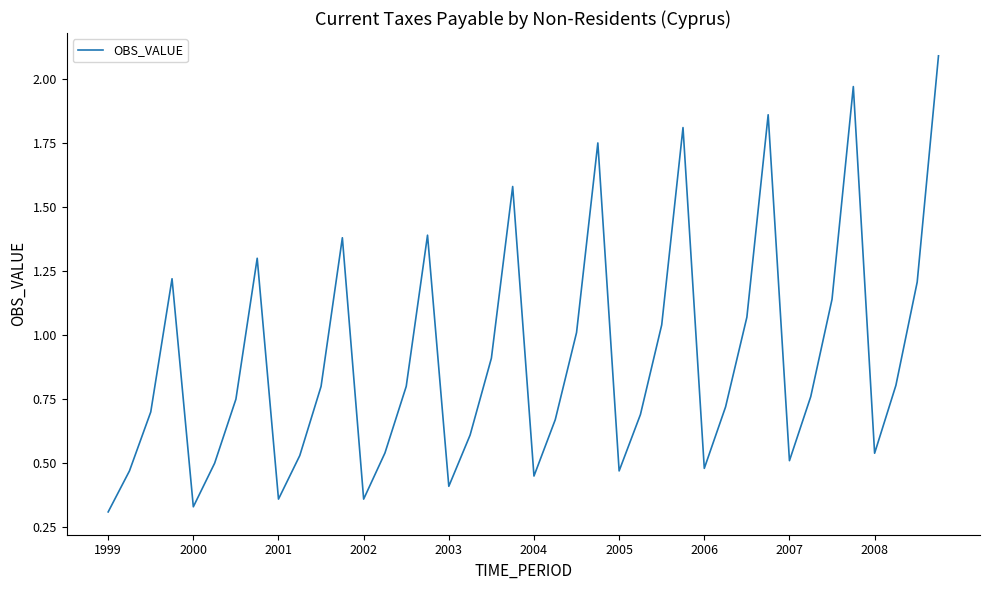

What is the maximum value shown in the chart?

2.1